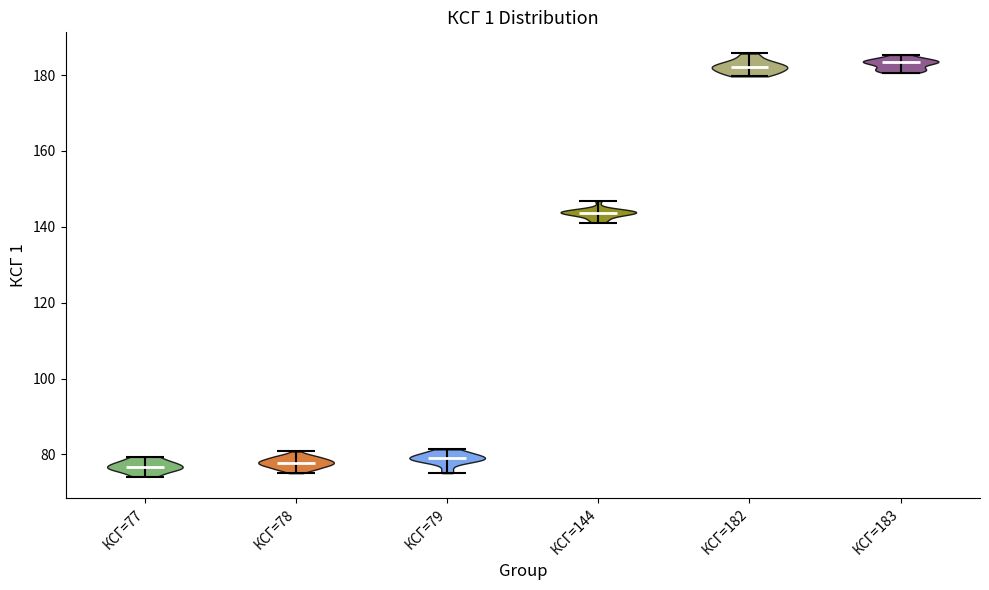

Reading left to right, read every violin against the y-axis: where its median line is, and the lowest and highest points it reaches. The values are not printed on the chart, so give them approximately, as read against the axis.

КСГ=77: median line 76, lowest point 74, highest point 80
КСГ=78: median line 78, lowest point 76, highest point 80
КСГ=79: median line 80, lowest point 76, highest point 82
КСГ=144: median line 144, lowest point 142, highest point 146
КСГ=182: median line 182, lowest point 180, highest point 186
КСГ=183: median line 184, lowest point 180, highest point 186